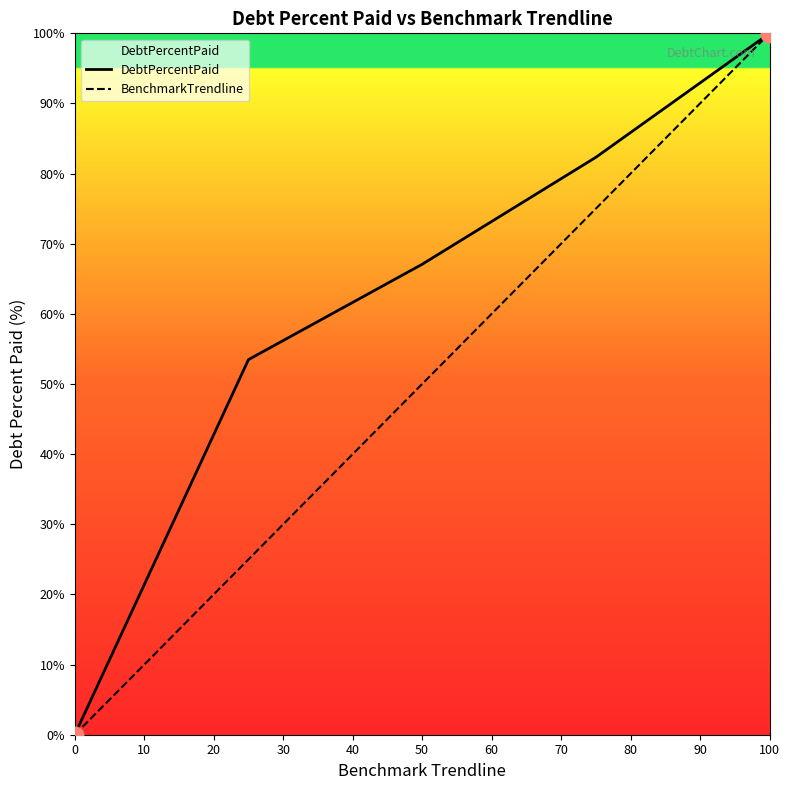

How many lines are shown in the chart?

2